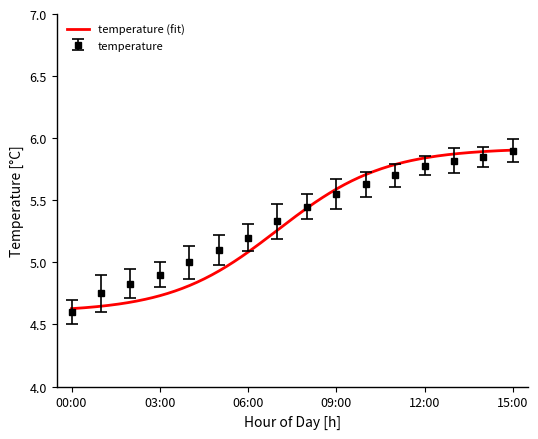

How many values are below 5?

4